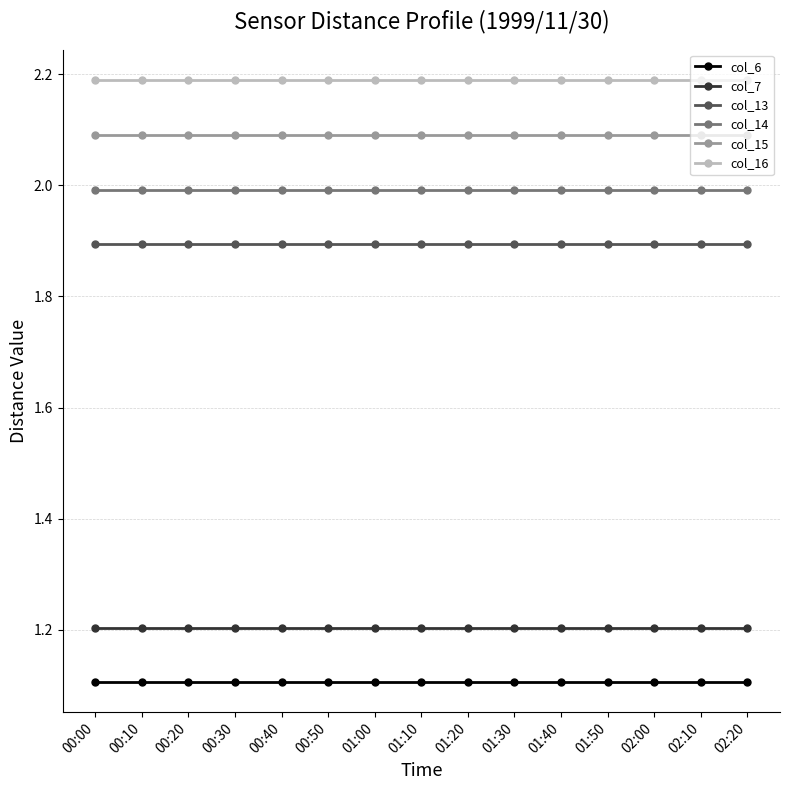

Rank the series at 00:50 from highest to lowest value.

col_16, col_15, col_14, col_13, col_7, col_6